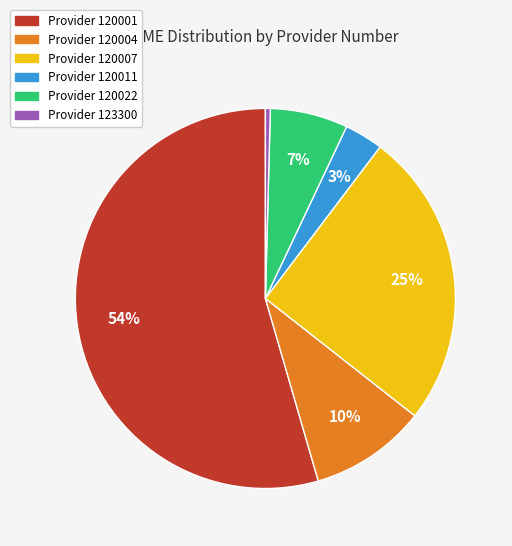

To the nearest percent, what is the average slice percentage?

17%